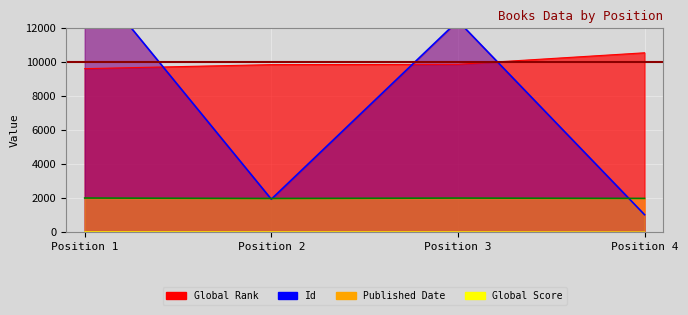

Which series has the largest range (max minus min)?

Id